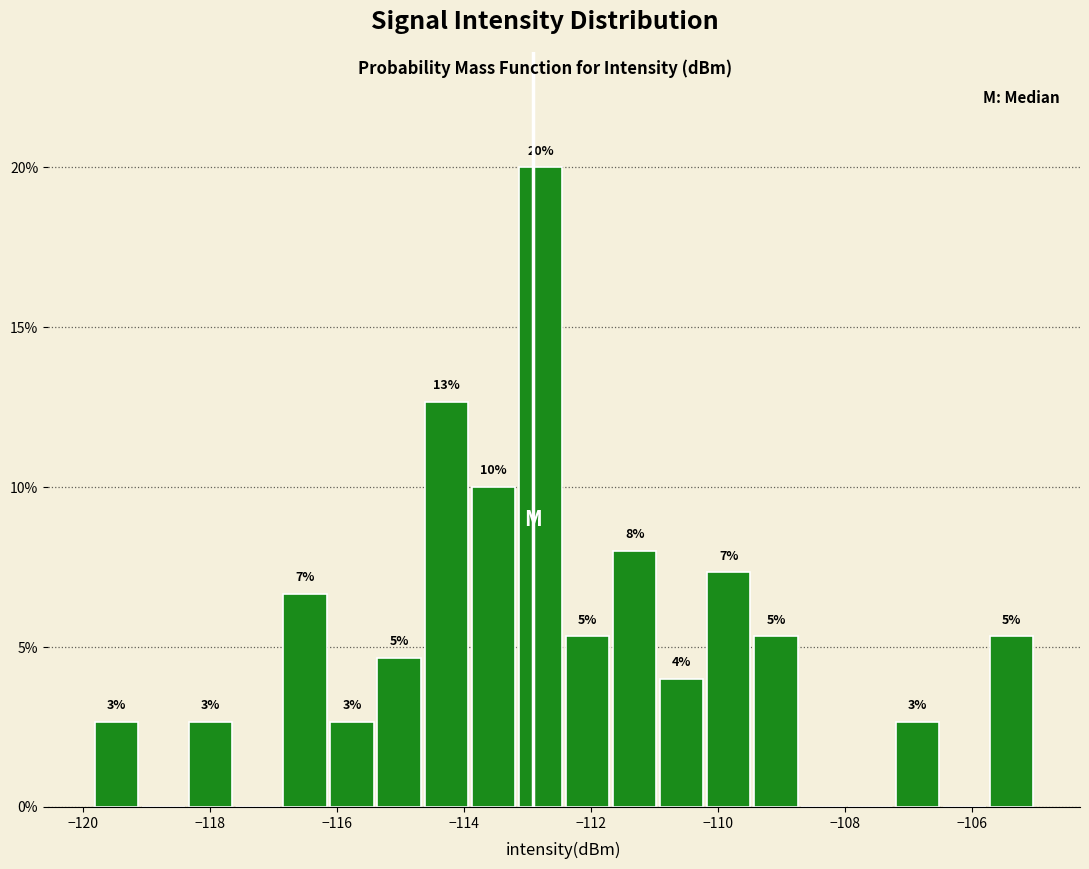

Read against the x-axis, roughly where is the centre of the tallest bar?

-112.8